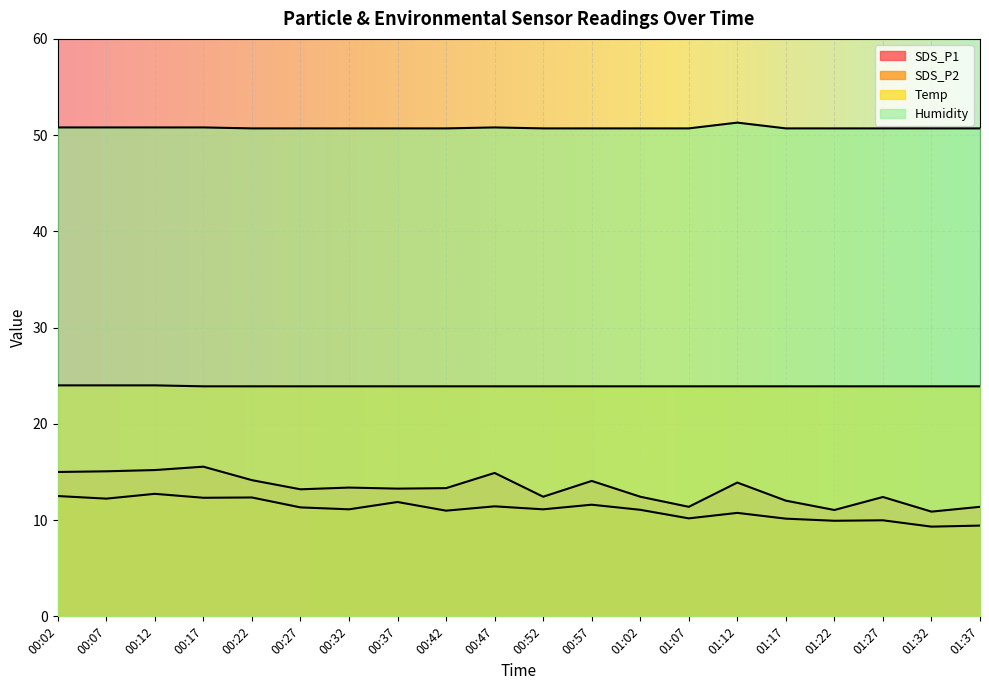

Which series has the largest total across all categories?

Humidity